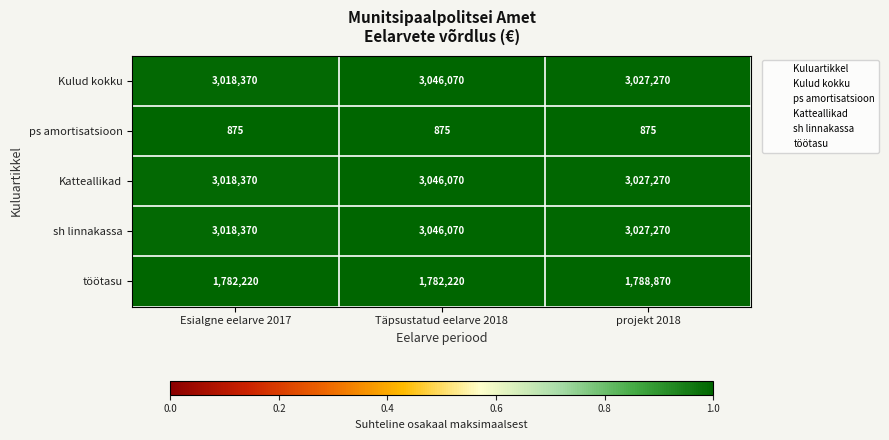

What is the total value across all series at Esialgne eelarve 2017?

10838205